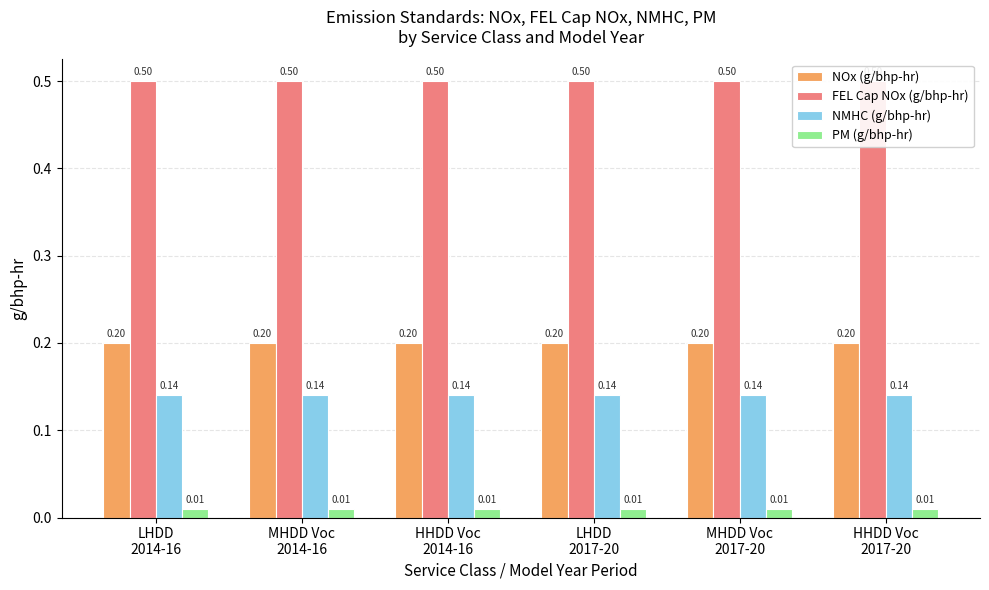

What is the label of the 6th bar from the right?

LHDD
2014-16